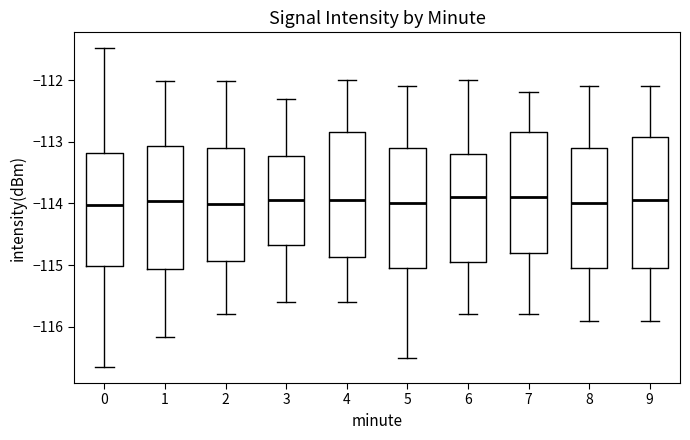

Reading left to right, transcribe this box plot: for each box, give where its median line is, the range the box spans, and where its two whiskers end, as read against the y-axis. The values are not printed on the chart, so give them approximately, as read against the axis.

0: median -114.0, box -115.0 to -113.2, whiskers -116.7 to -111.5
1: median -114.0, box -115.1 to -113.1, whiskers -116.2 to -112.0
2: median -114.0, box -114.9 to -113.1, whiskers -115.8 to -112.0
3: median -113.9, box -114.7 to -113.2, whiskers -115.6 to -112.3
4: median -113.9, box -114.9 to -112.8, whiskers -115.6 to -112.0
5: median -114.0, box -115.0 to -113.1, whiskers -116.5 to -112.1
6: median -113.9, box -114.9 to -113.2, whiskers -115.8 to -112.0
7: median -113.9, box -114.8 to -112.8, whiskers -115.8 to -112.2
8: median -114.0, box -115.0 to -113.1, whiskers -115.9 to -112.1
9: median -113.9, box -115.0 to -112.9, whiskers -115.9 to -112.1